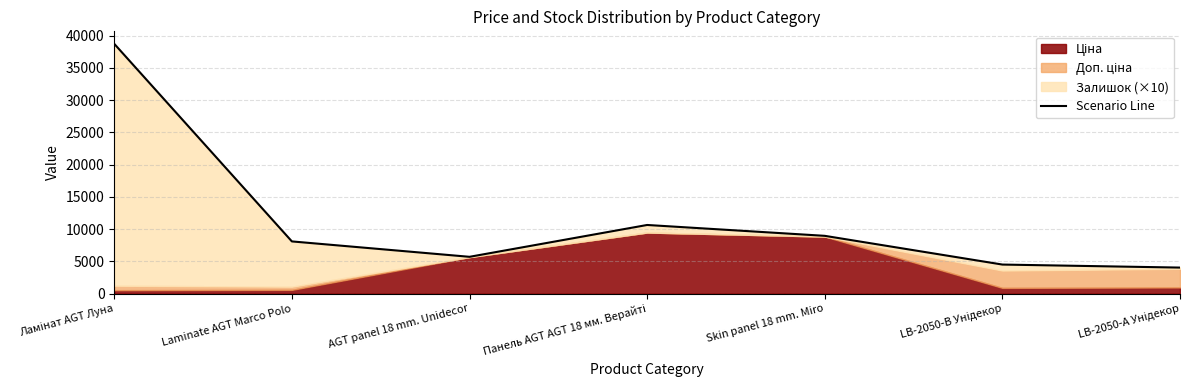

What is the label of the 7th point from the right?

Ламінат AGT Луна